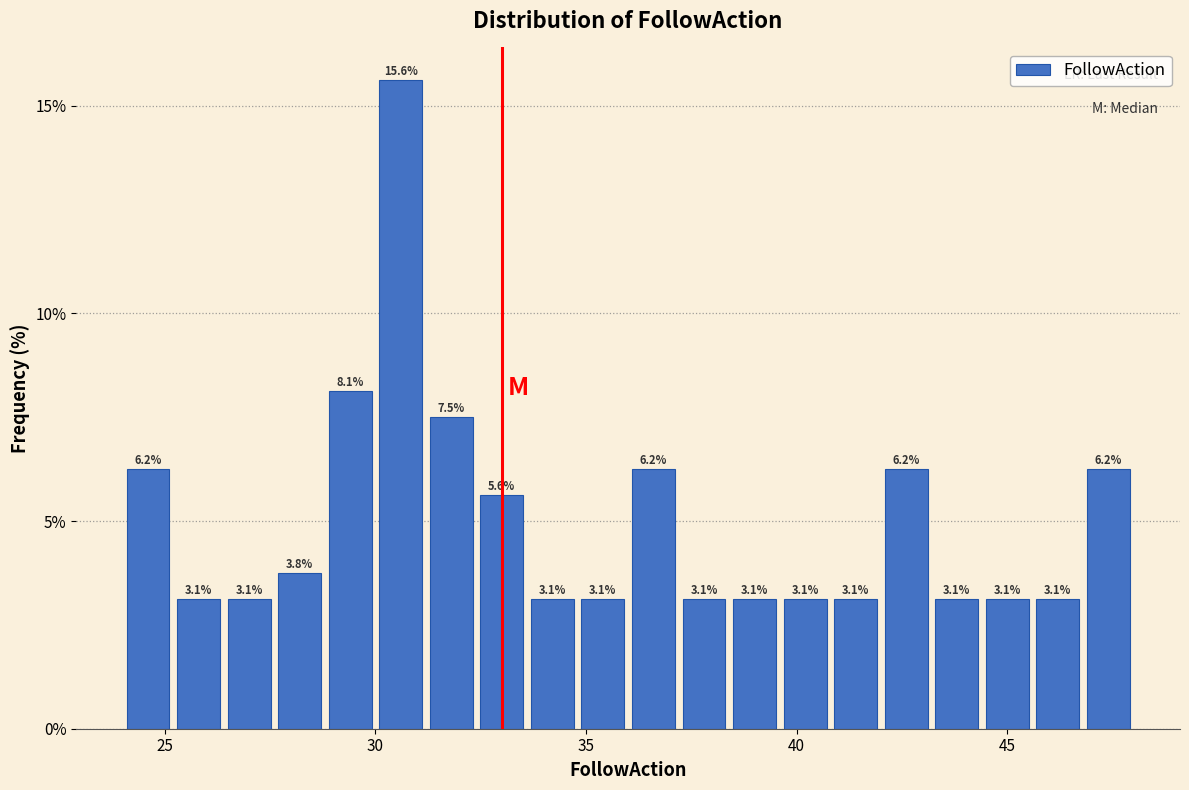

Around what value on the x-axis is the tallest bar? Give the approximate position of its centre, as read against the axis.

30.5